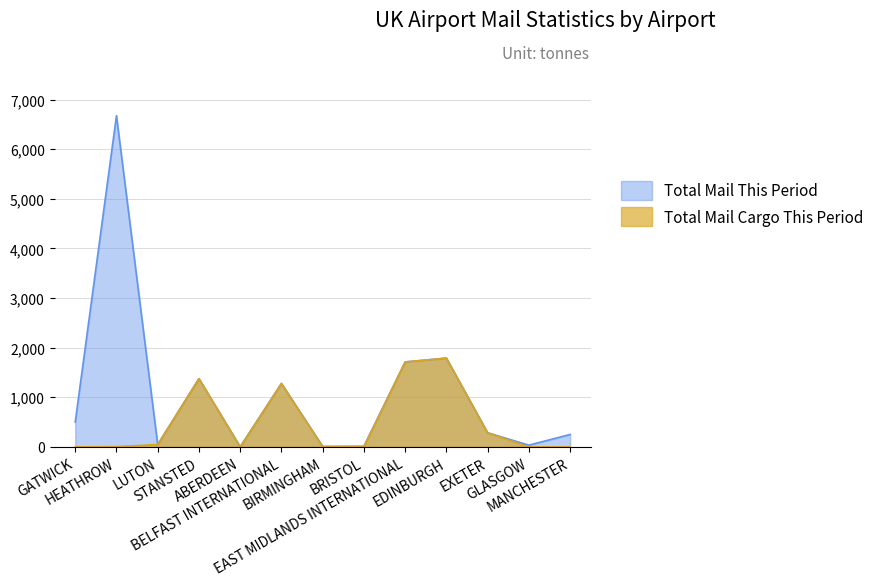

Is the value of Total Mail This Period at BRISTOL greater than the value of Total Mail Cargo This Period at STANSTED?

No